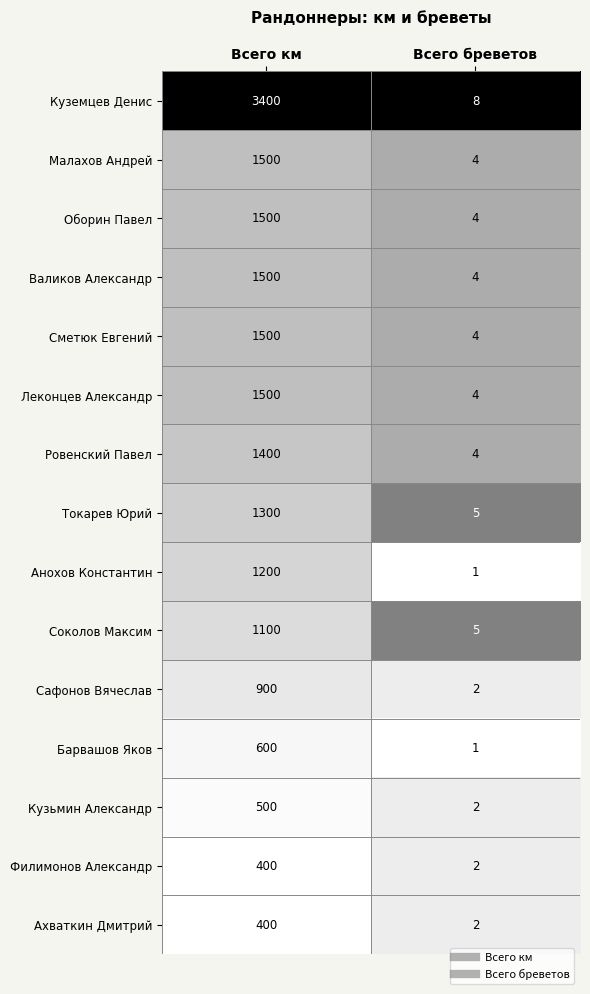

True or false: Малахов Андрей has a value of 2669 at Всего км.

False